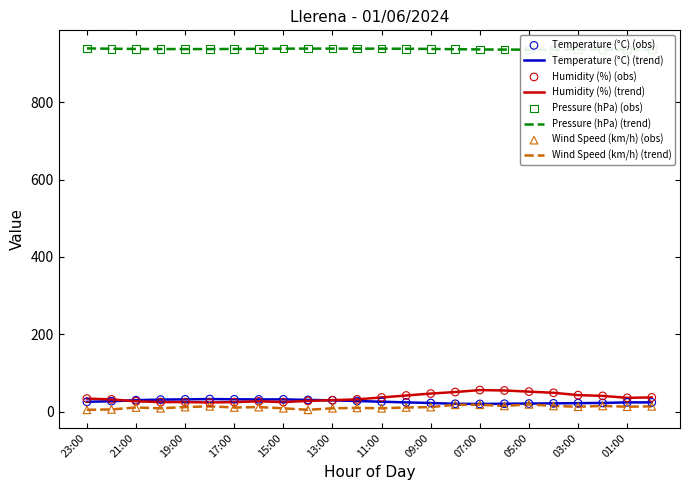

Which series has the largest total across all categories?

Pressure (hPa)